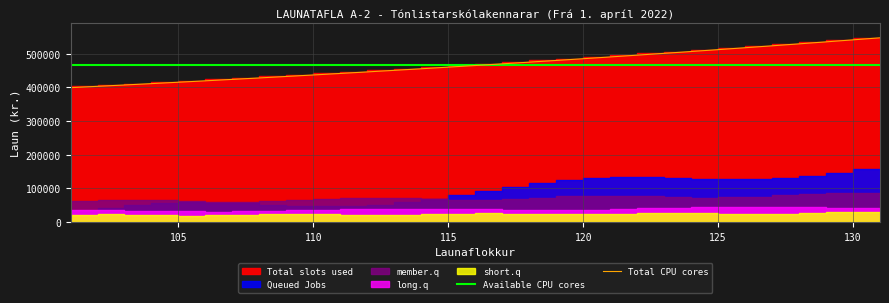

What is the sum of all Available CPU cores values?

14513931.0